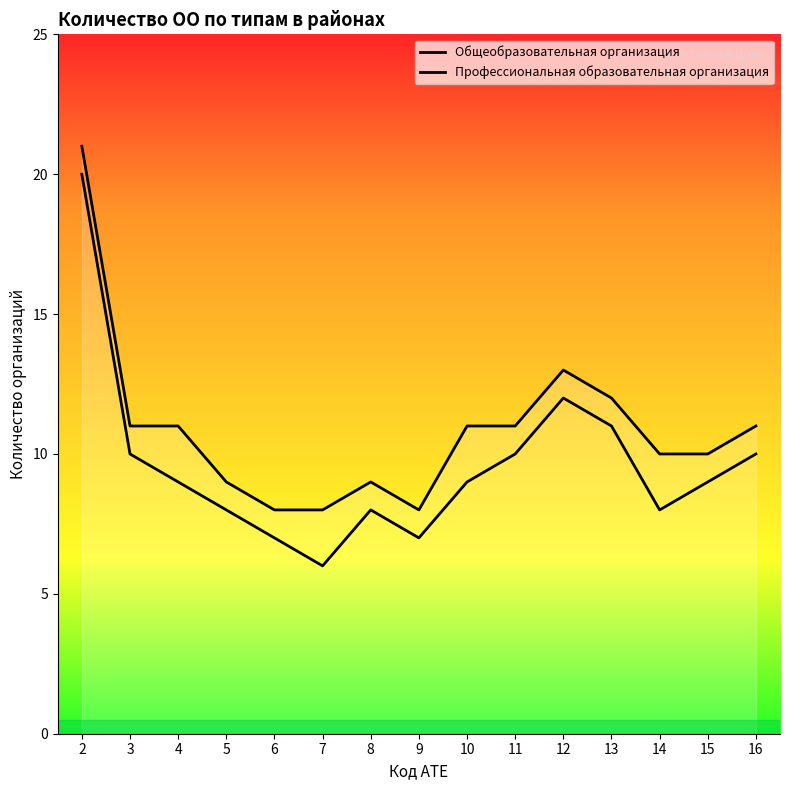

Does the chart have visible grid lines?

No